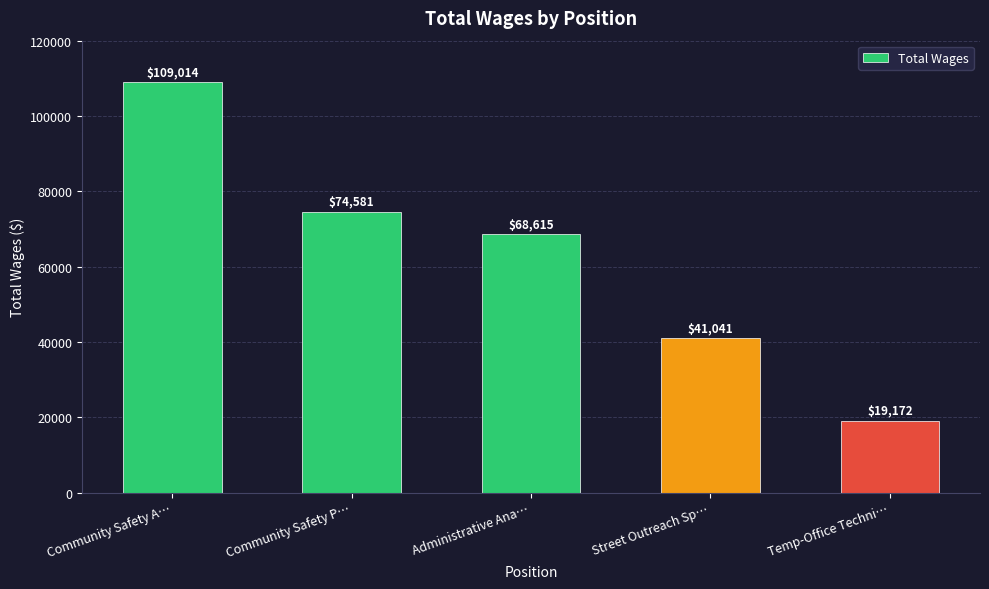

At which category does the chart reach its peak across all series?

Community Safety A…